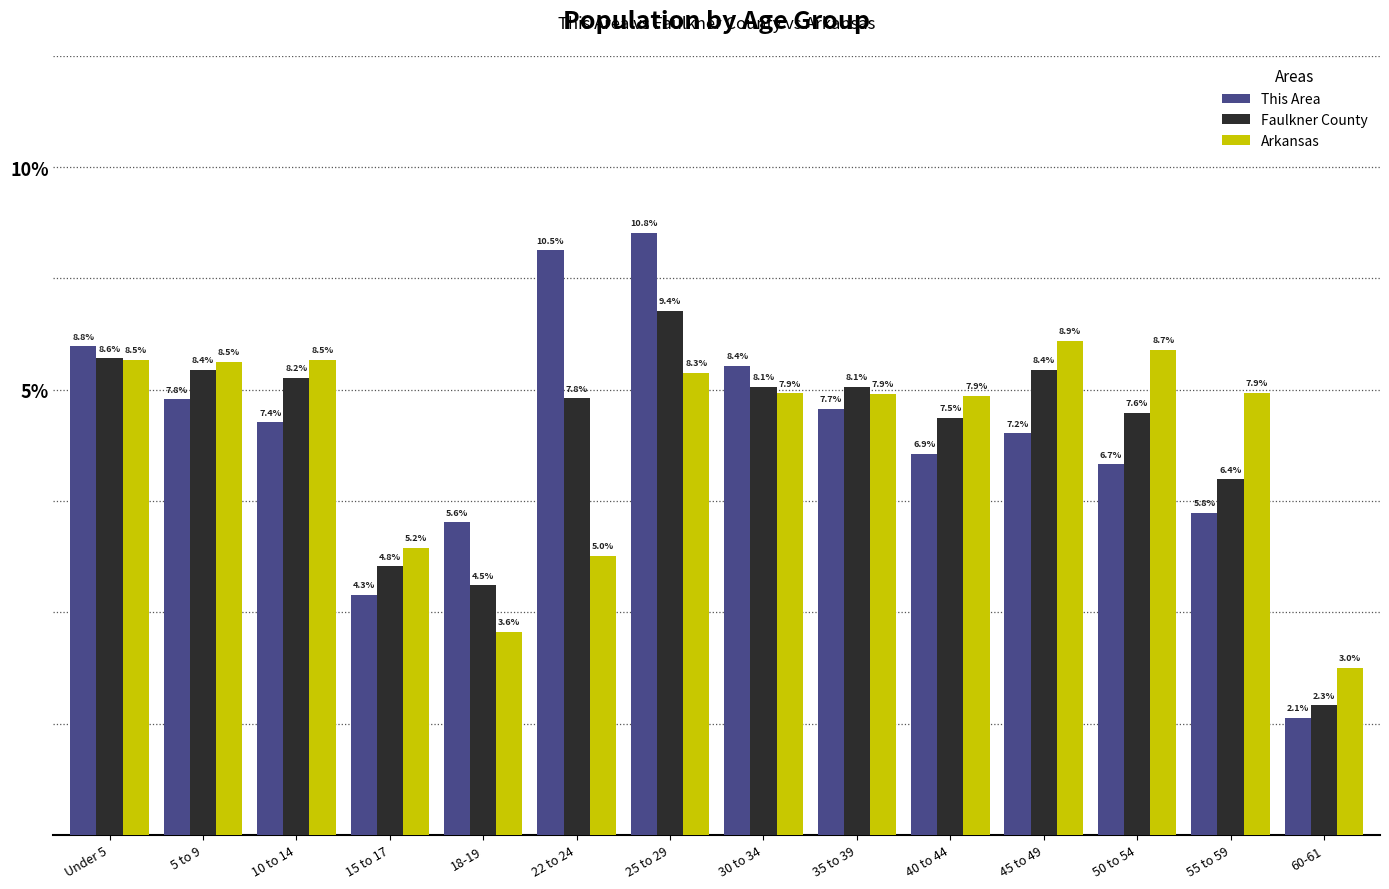

Does the chart contain stacked bars?

No